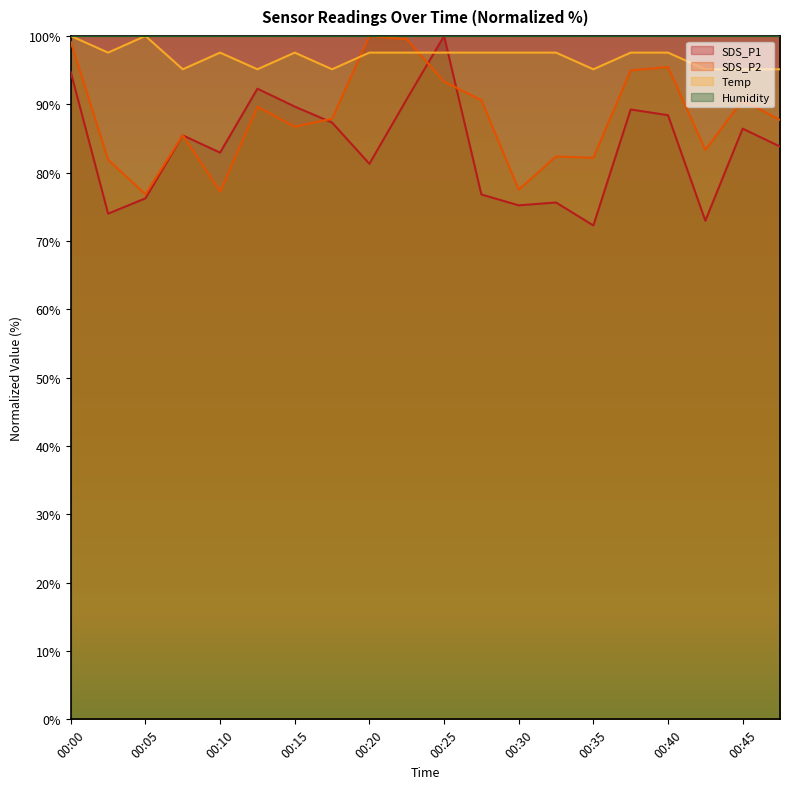

What is the spread (max minus min) of values at 00:00?

5.3